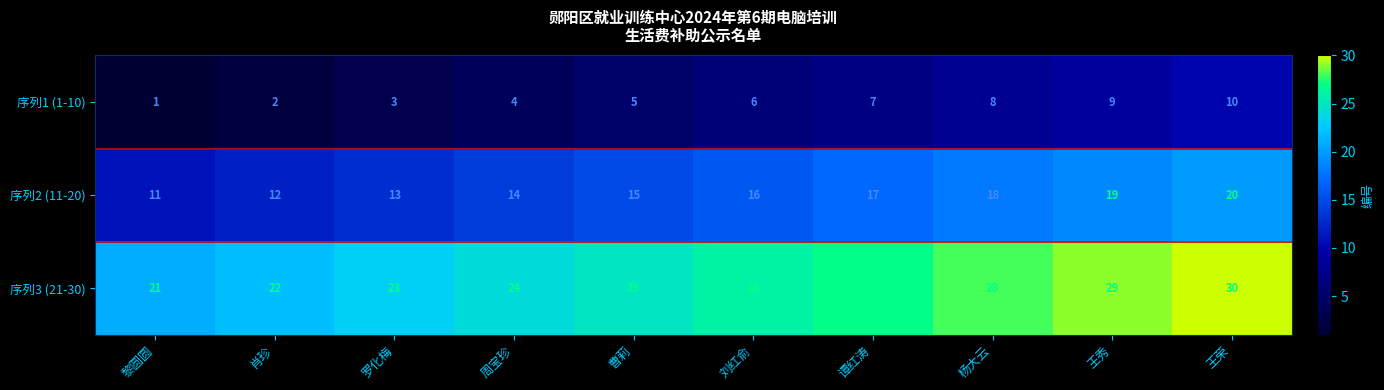

What is the total value across all series at 肖珍?

36